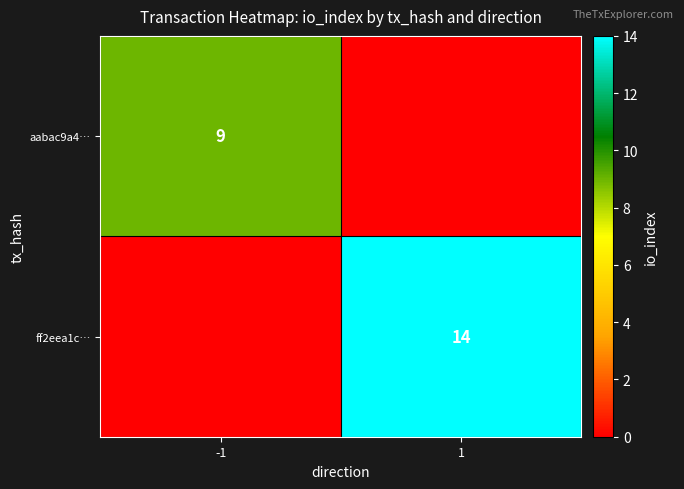

How many data points does each series have?

2